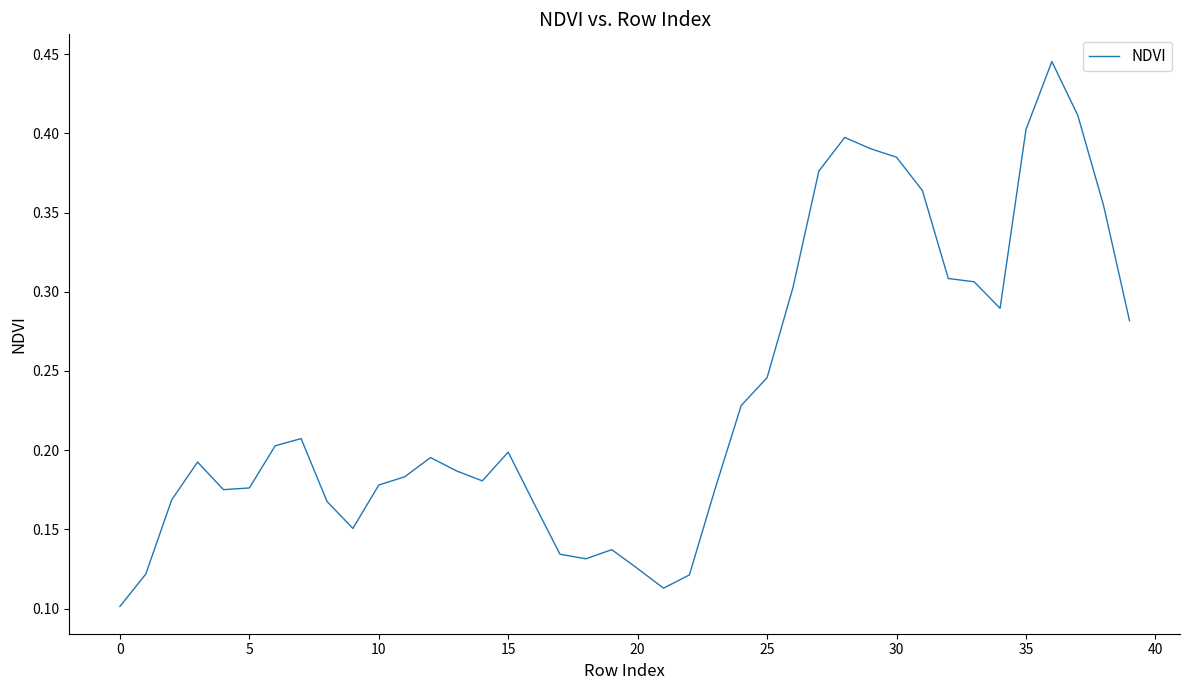

How many lines are shown in the chart?

1